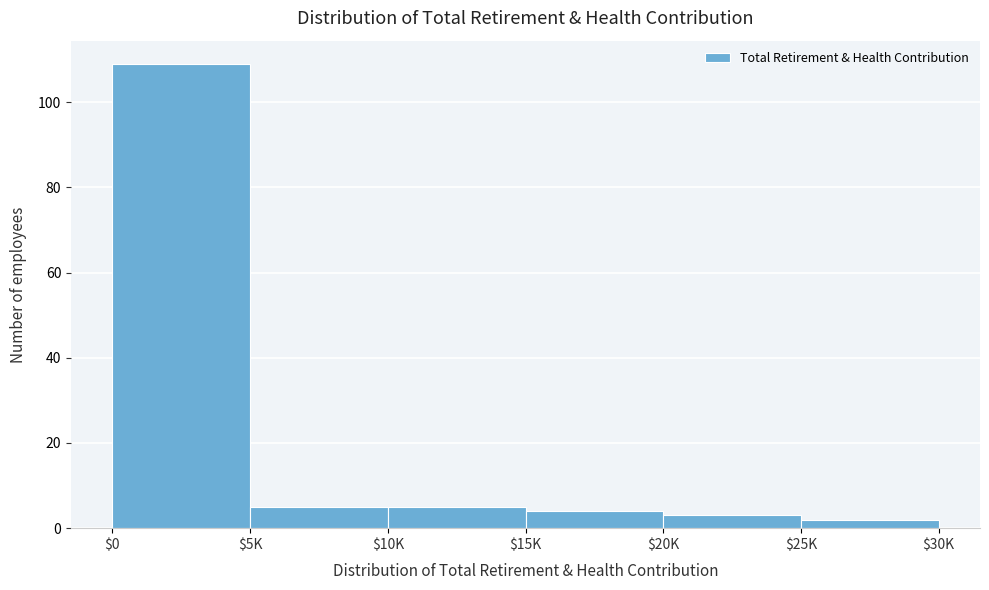

Reading left to right, list all the values displayed in this chart.

109	5	5	4	3	2